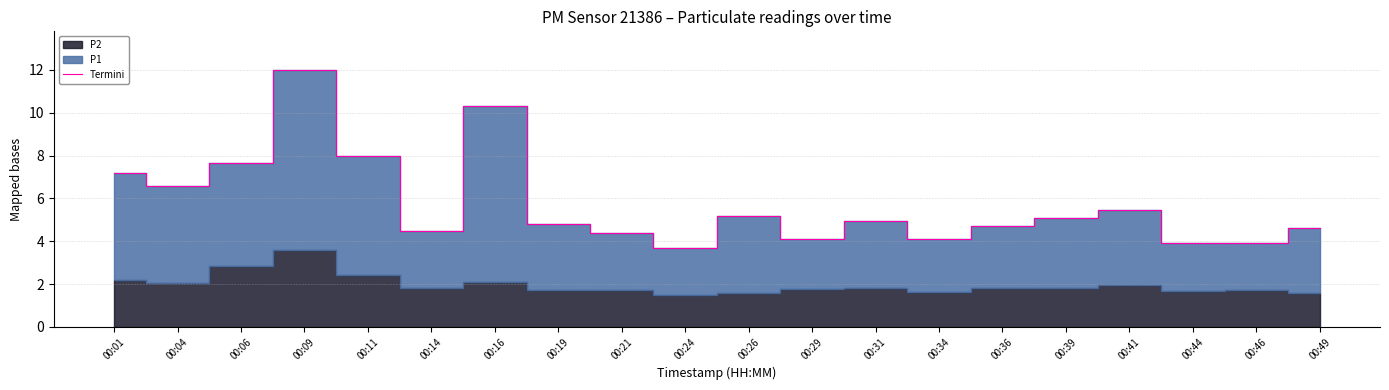

Approximately how many times larger is the value at 00:39 compared to 00:06?

0.7